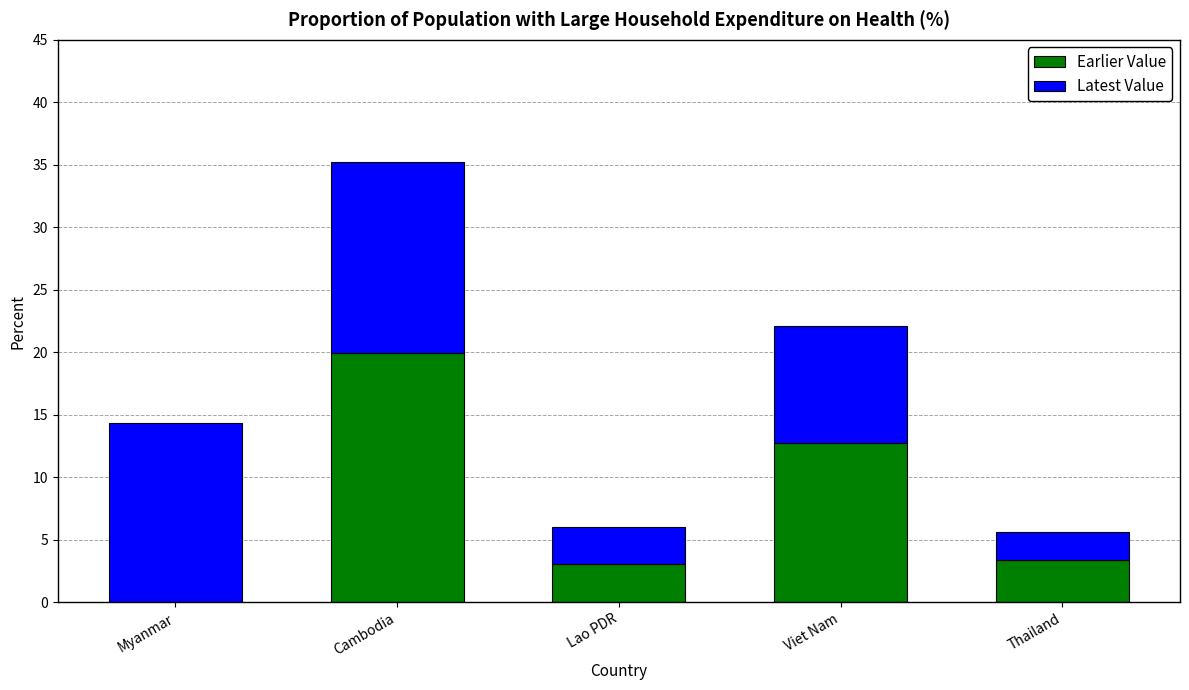

True or false: Earlier Value has a value of 3.4 at Thailand.

True